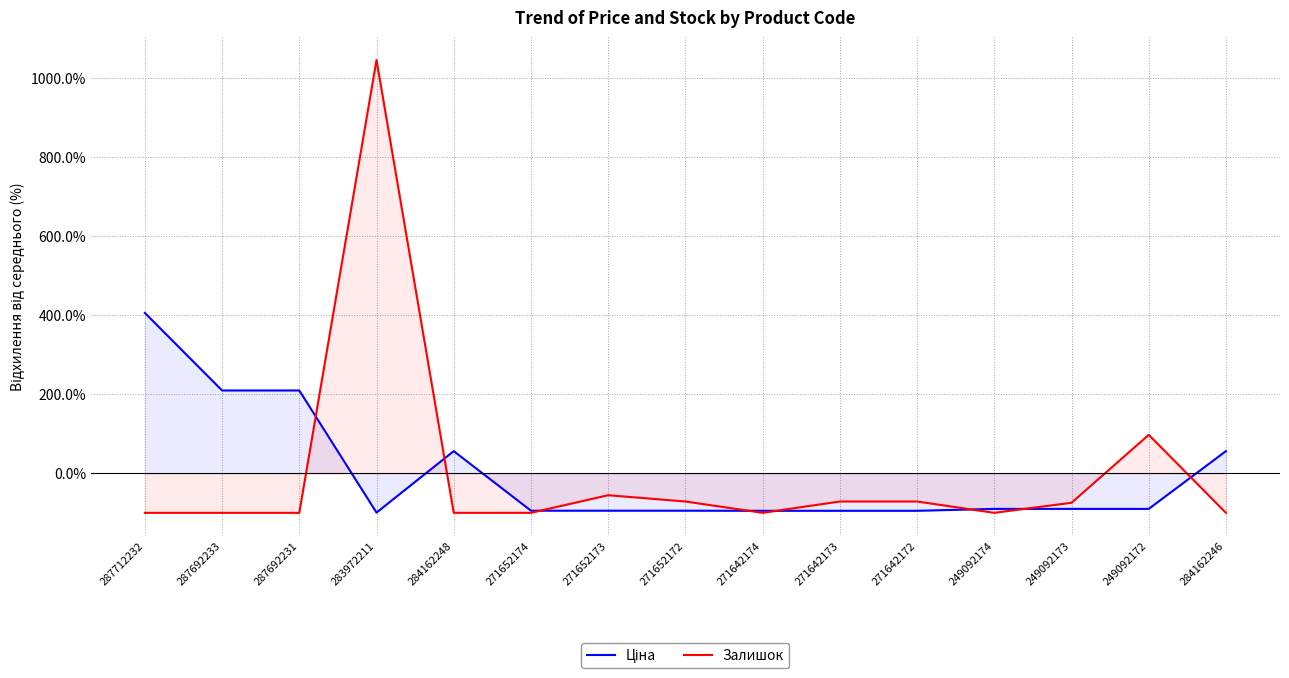

The value of Залишок at 284162248 is -100.0. True or false?

True